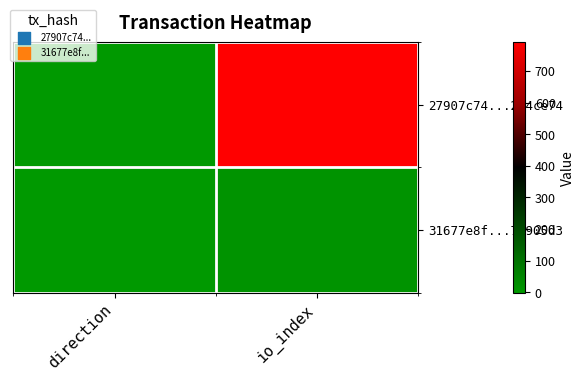

Which category has the lowest value across all series?

direction